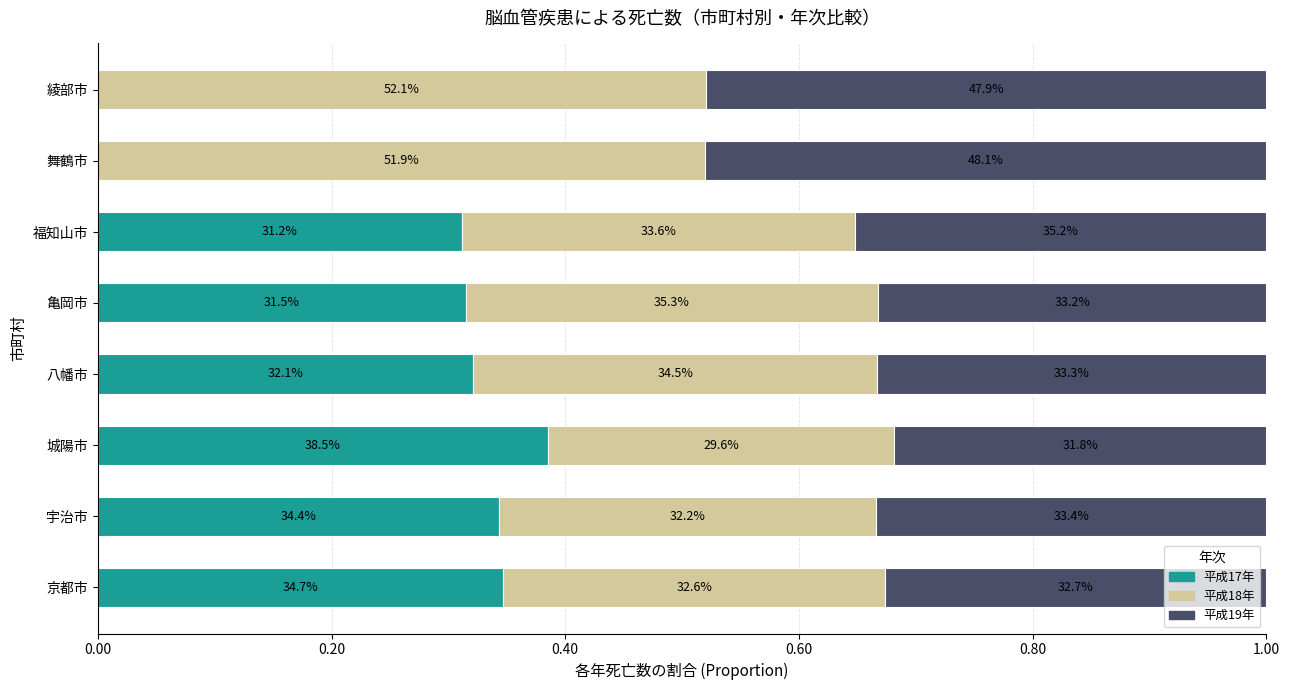

What are all the series names shown in the legend?

平成17年, 平成18年, 平成19年